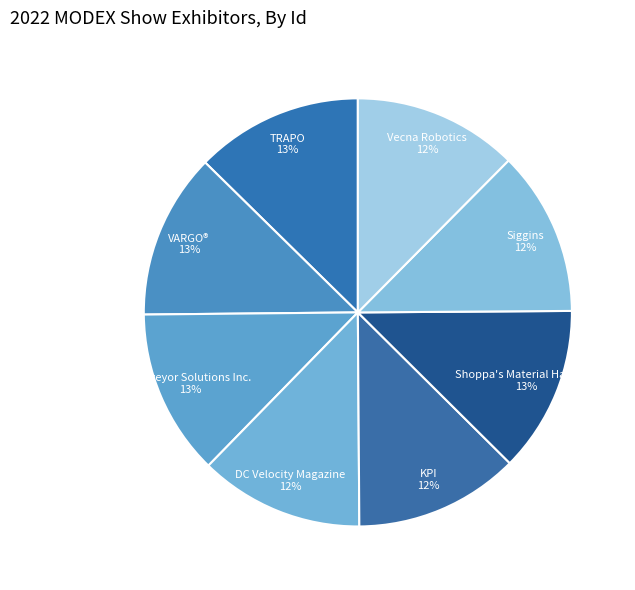

Combined, do KPI and Vecna Robotics account for over 50%?

No